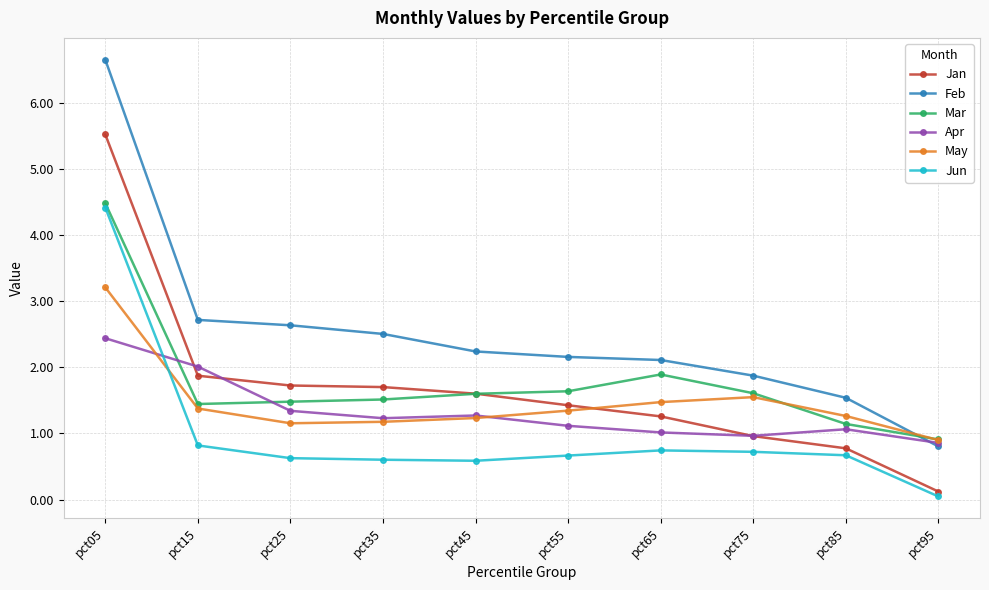

At how many categories does at least one series exceed 2?

7